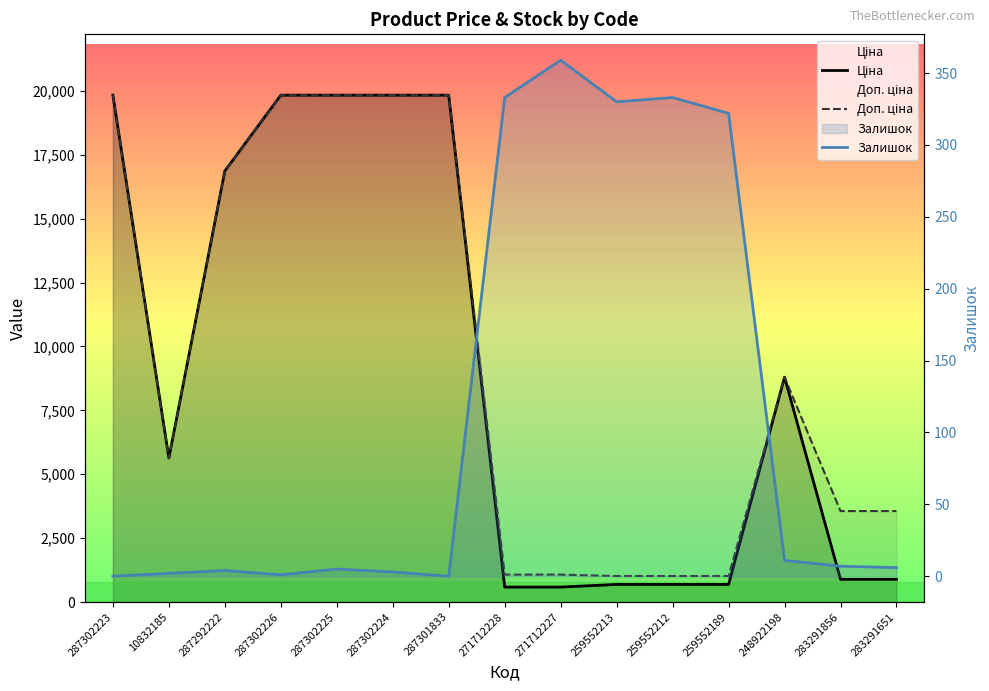

Rank the series by their maximum value, from highest to lowest.

Ціна, Доп. ціна, Залишок